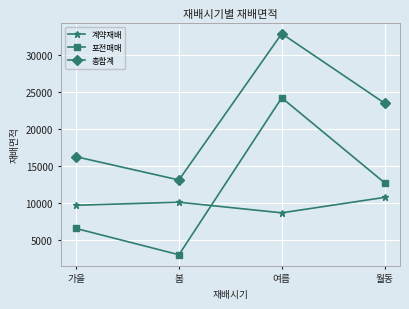

At which label does 포전매매 first exceed 12706?

여름